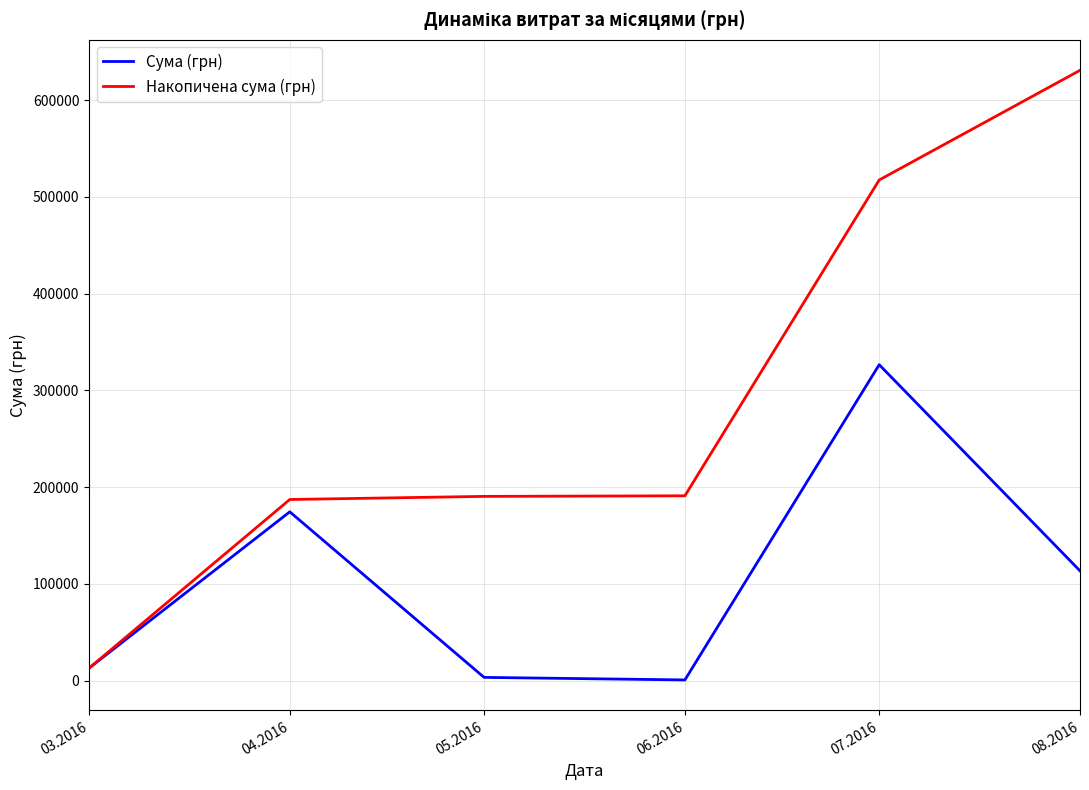

At which category is the sum across all series the highest?

07.2016